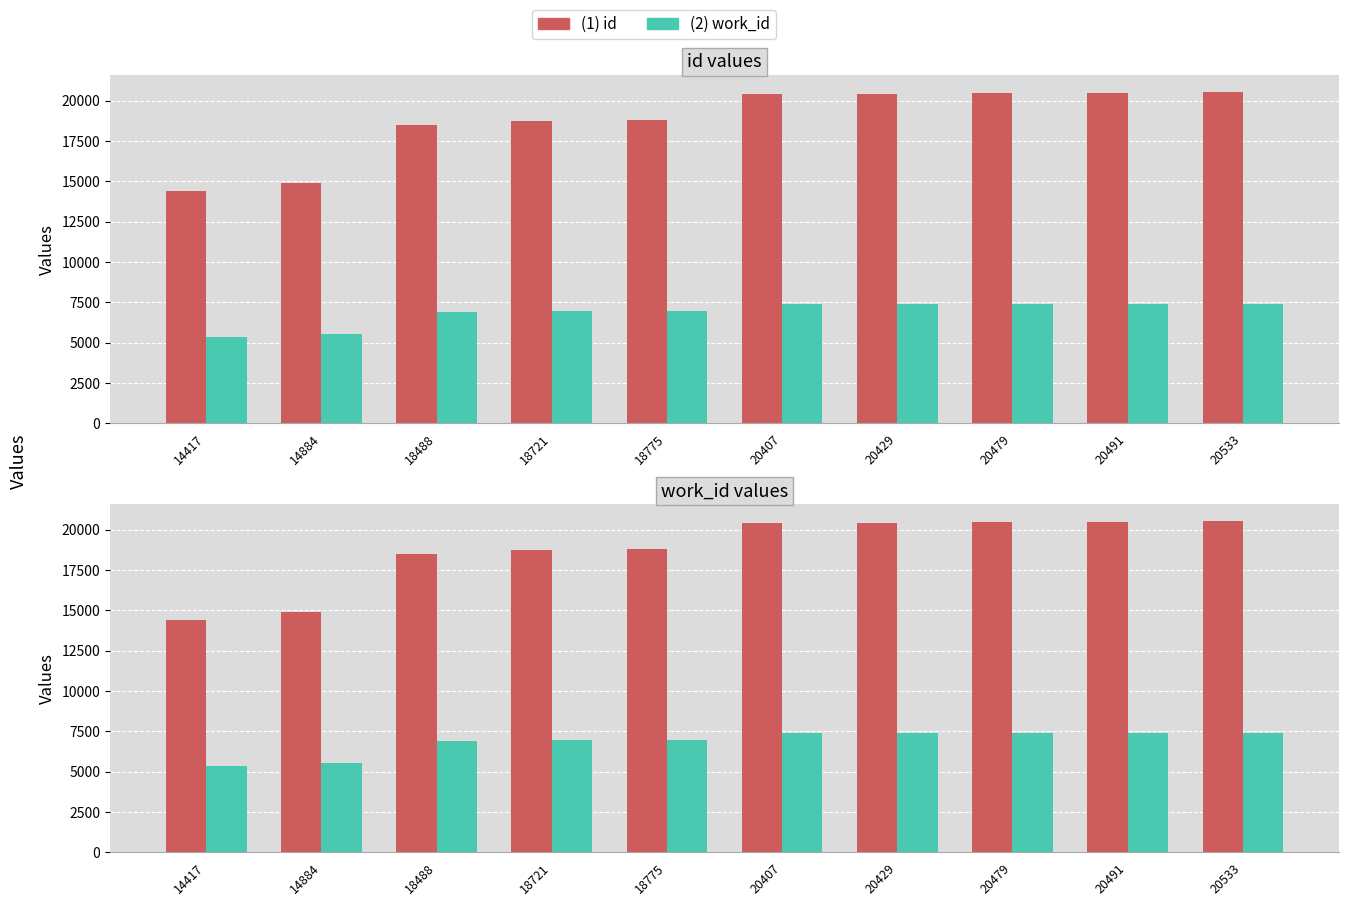

What is the average value of the (2) work_id series?

6873